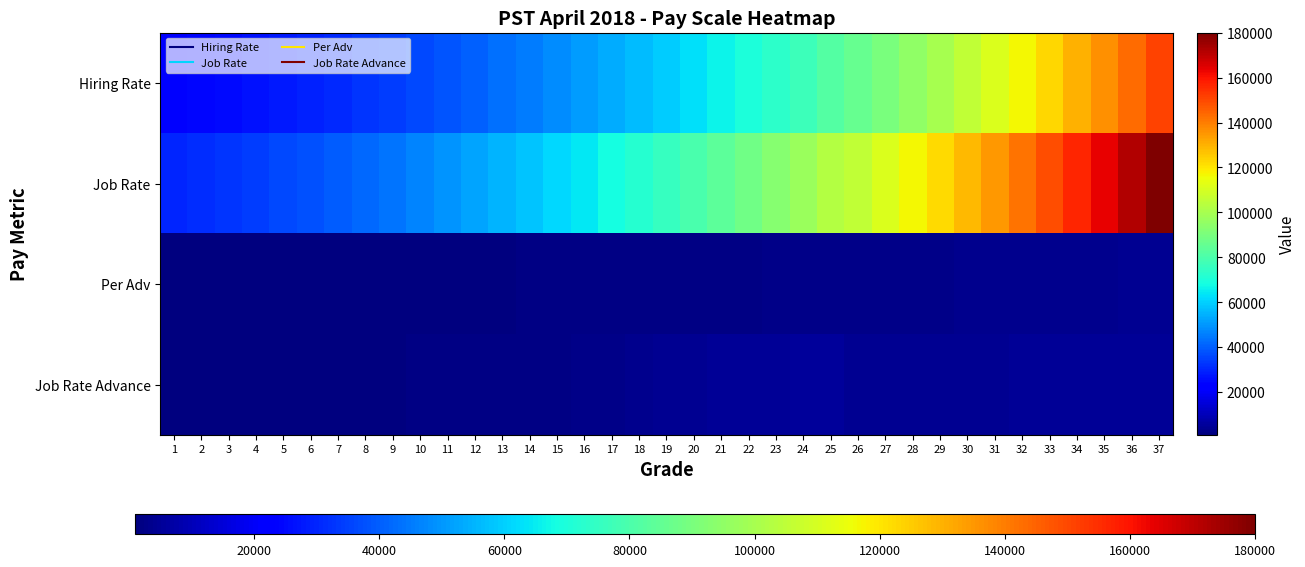

What is the difference between the highest and lowest values at 3?

31765